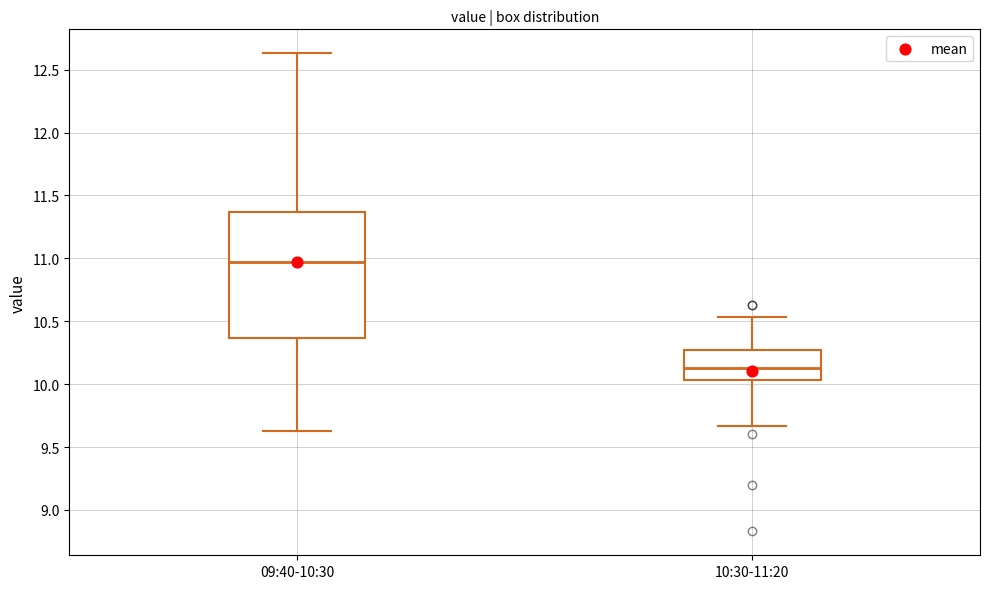

Which box is the tallest, from its lower edge to its upper edge?

09:40-10:30